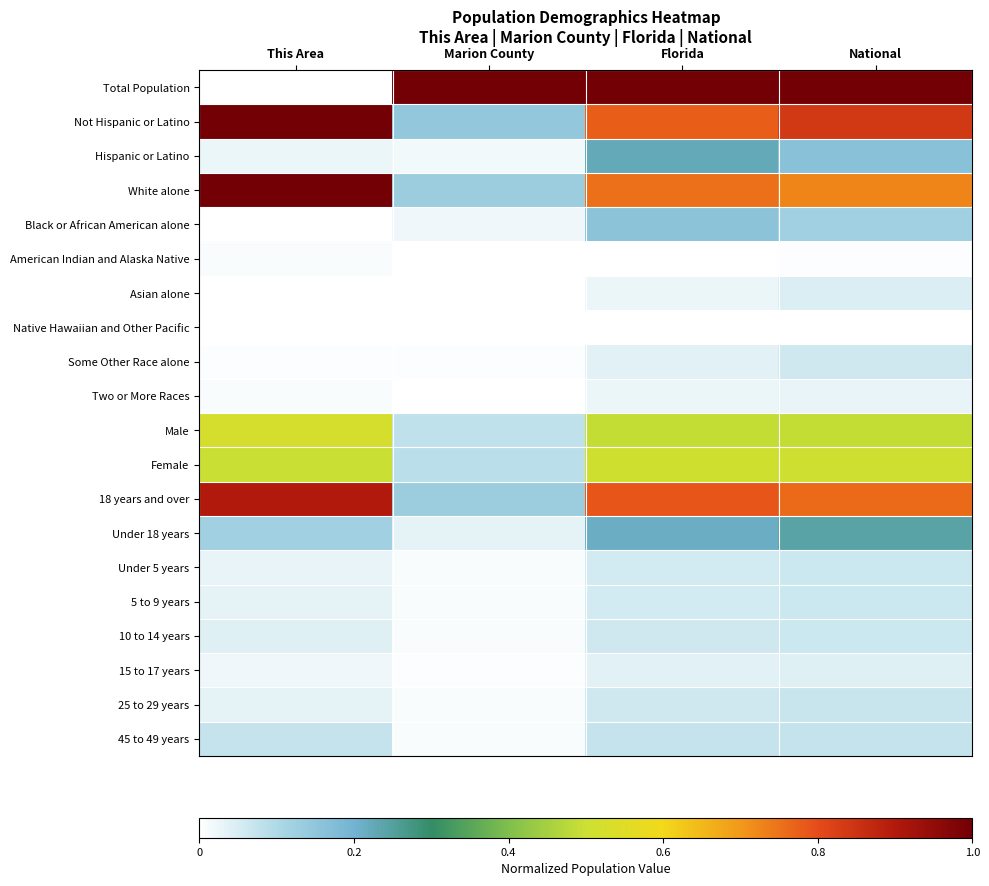

At how many categories does at least one series exceed 0?

4